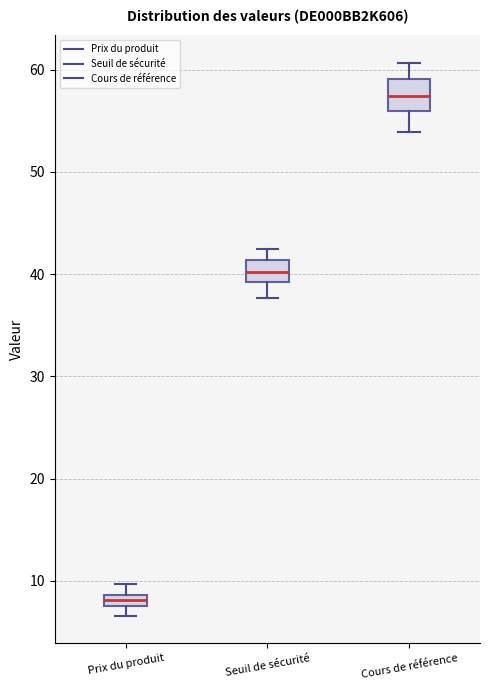

Which box's median line is the lowest?

Prix du produit